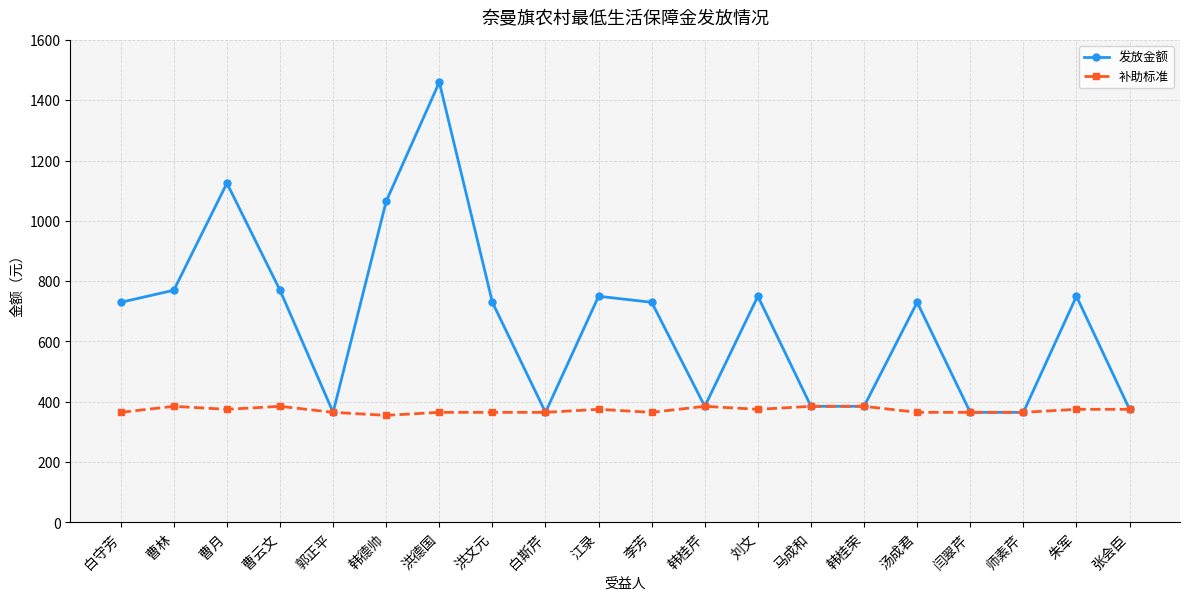

Where is the first local minimum for 发放金额?

郭正平